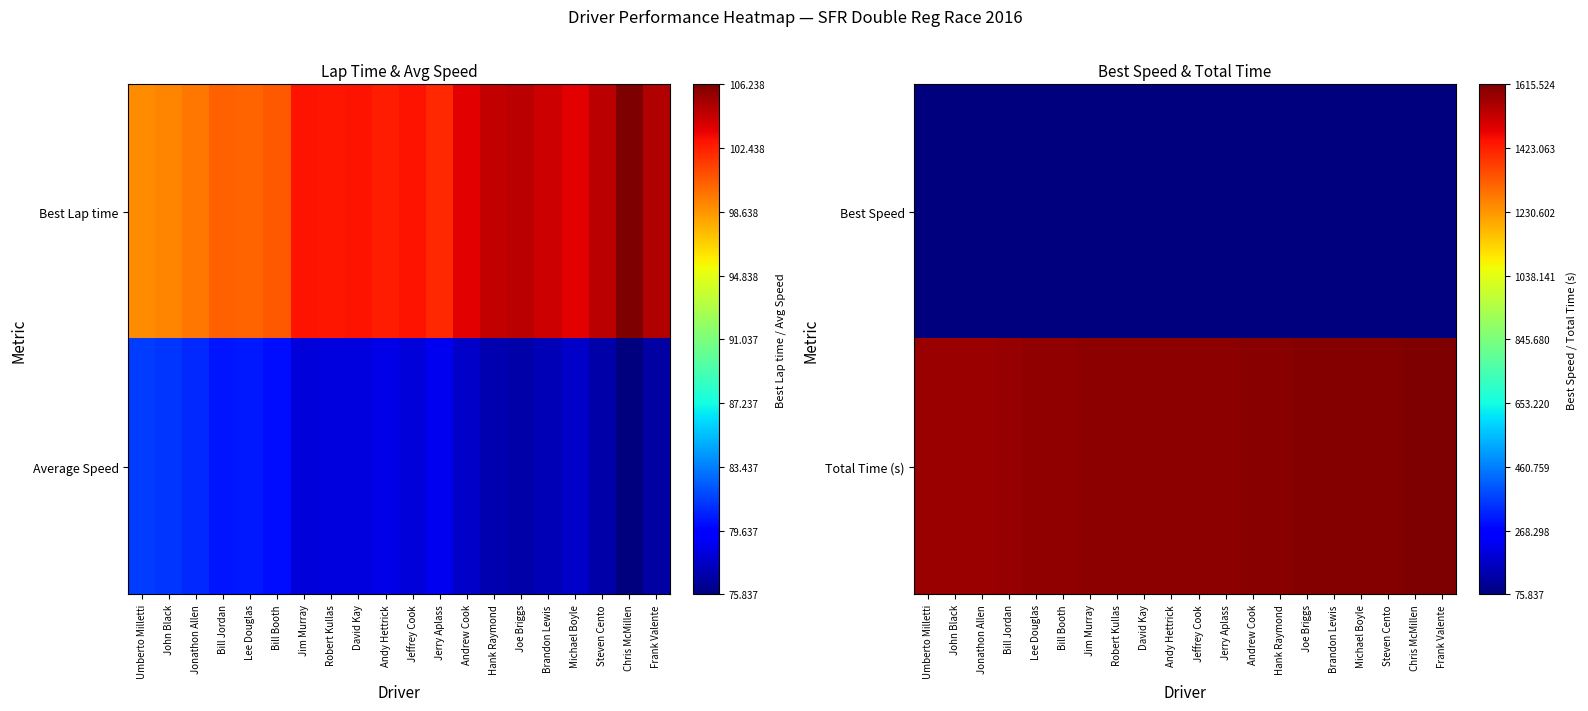

What is the total value across all series at Jonathon Allen?

1658.4